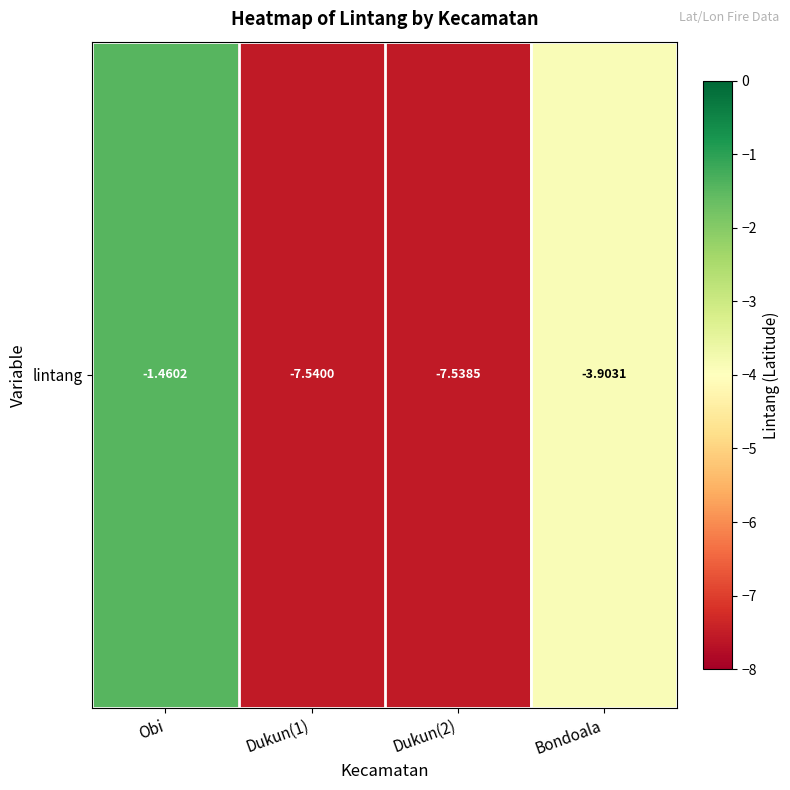

Between Obi and Bondoala, which is larger?

Obi